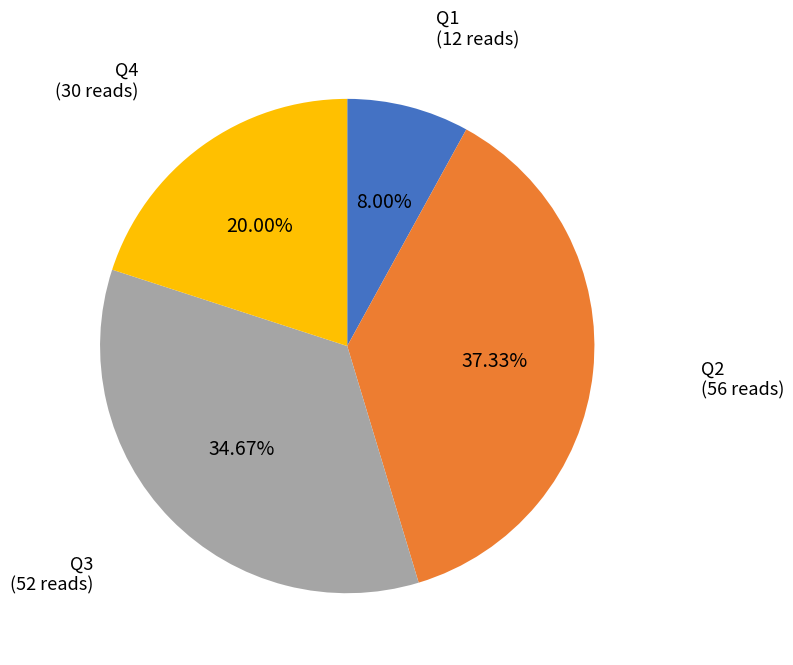

Which has a higher value, Q2 or Q3?

Q2